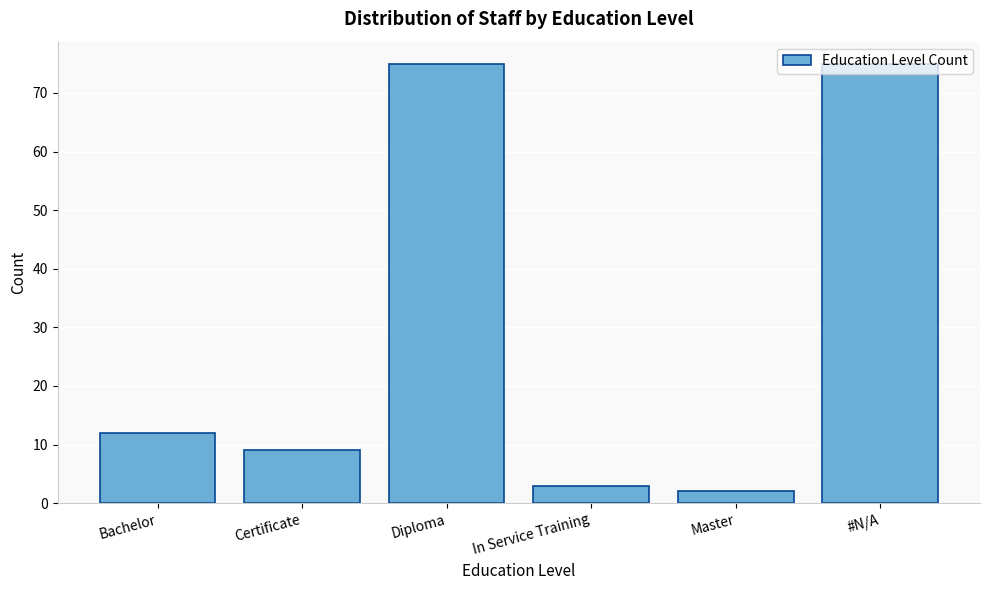

What is the change in value from Bachelor to Certificate?

-3